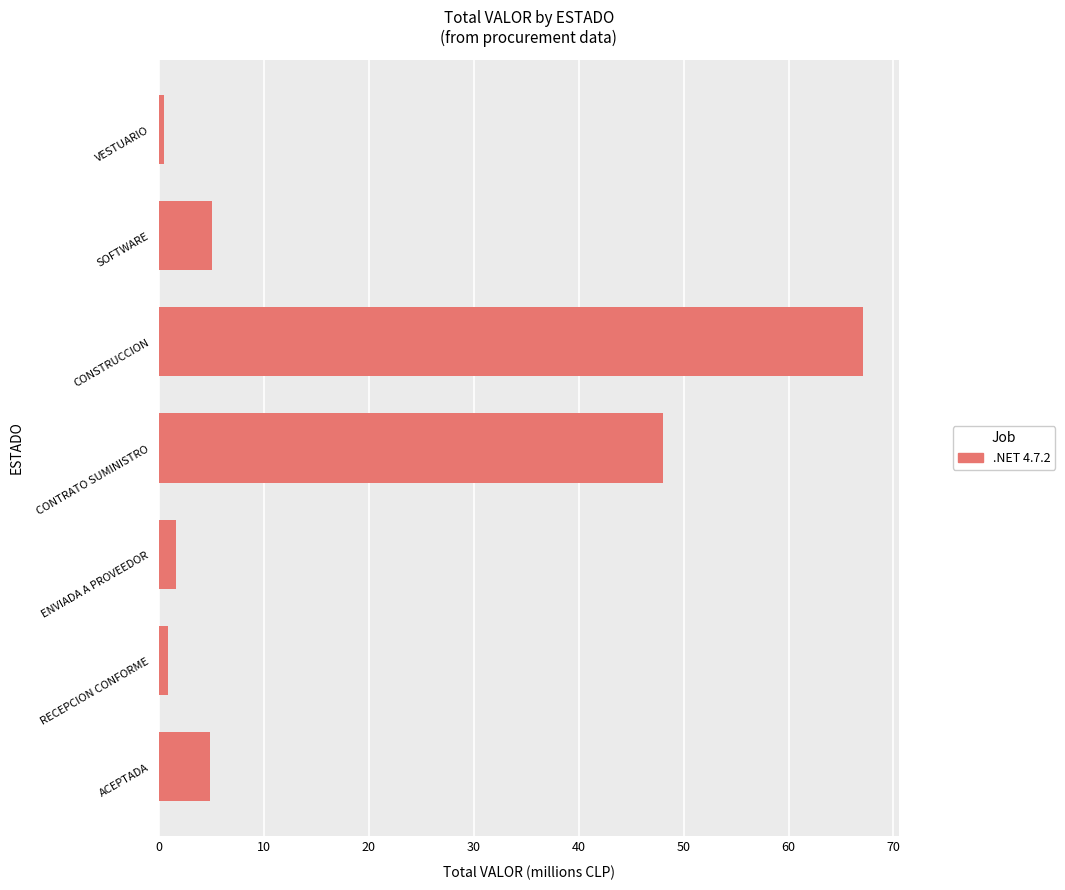

Count the number of data series in this chart.

1